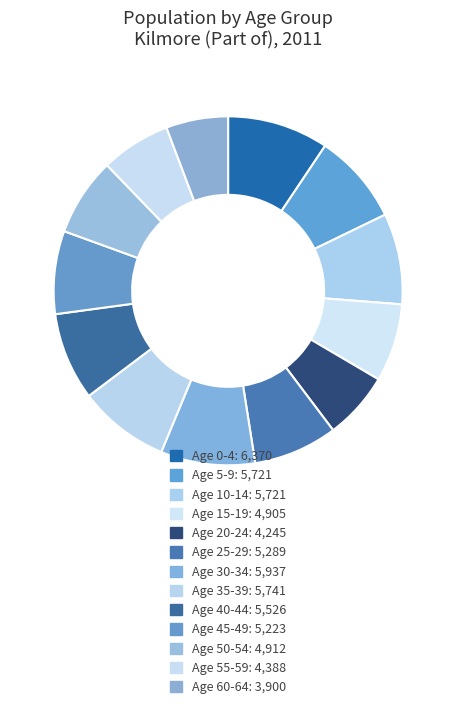

What percentage is the Age 40-44 slice, to the nearest percent?

8%